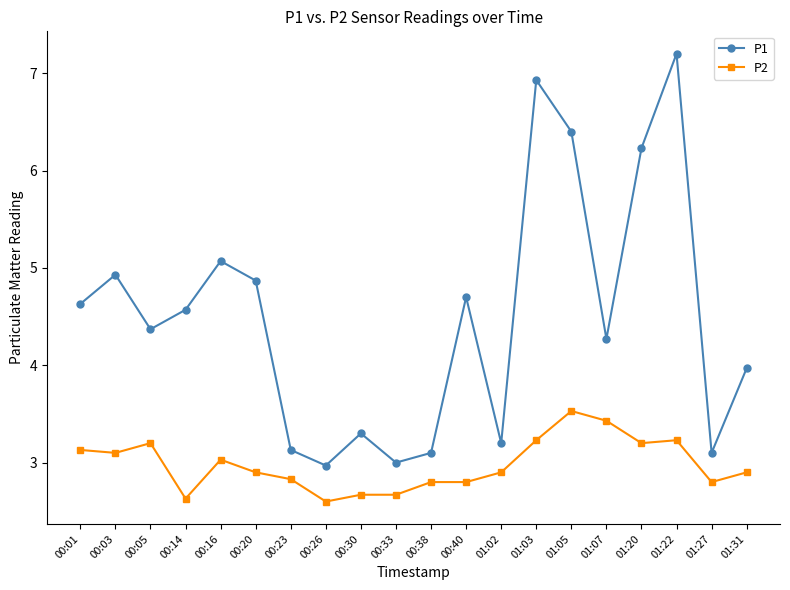

Read the P2 value at 00:20.

2.9